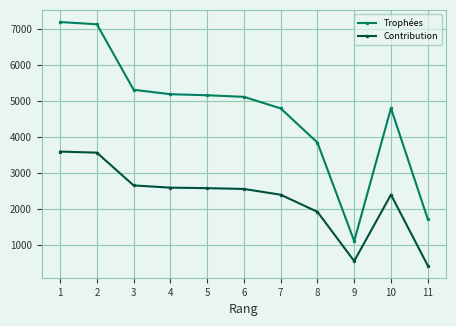

Rank the series by their average value, from highest to lowest.

Trophées, Contribution